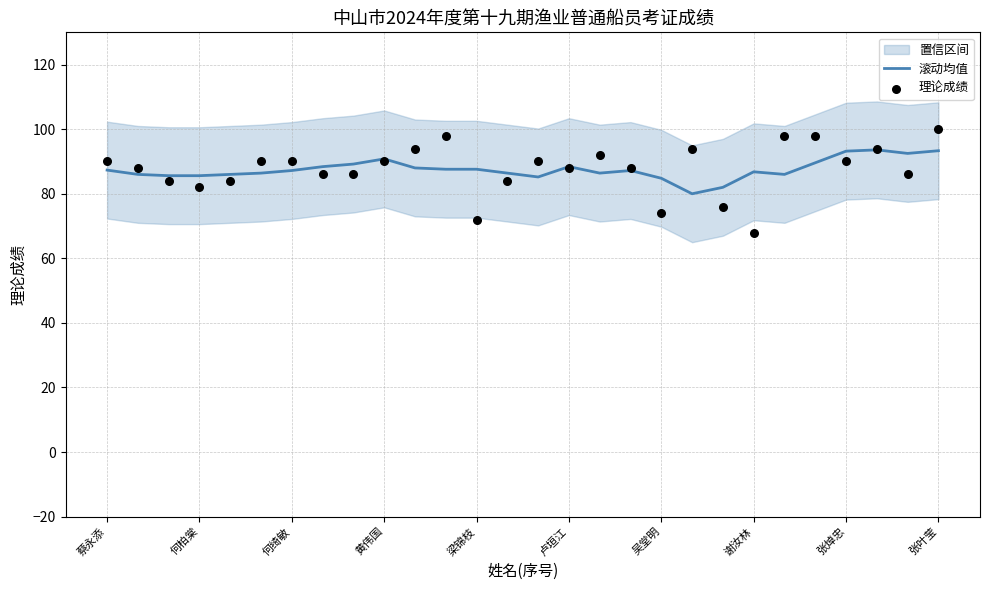

Which series has the largest Y range (max minus min)?

理论成绩